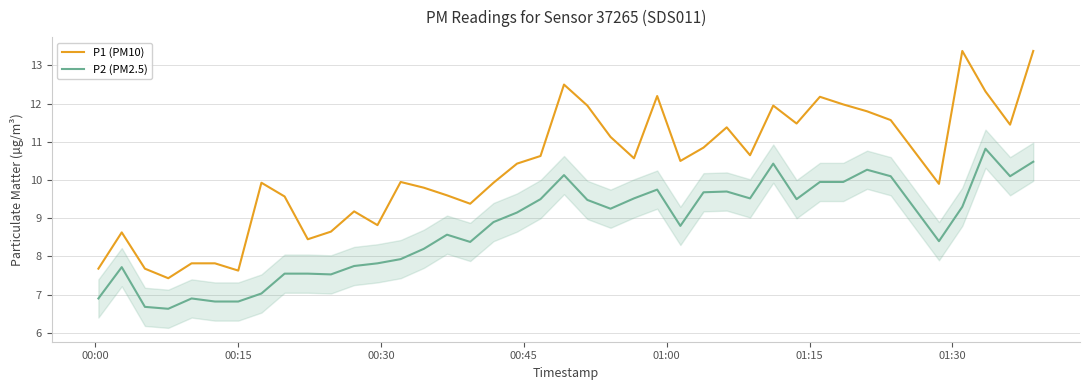

List the series in order of their overall mean, highest first.

P1 (PM10), P2 (PM2.5)